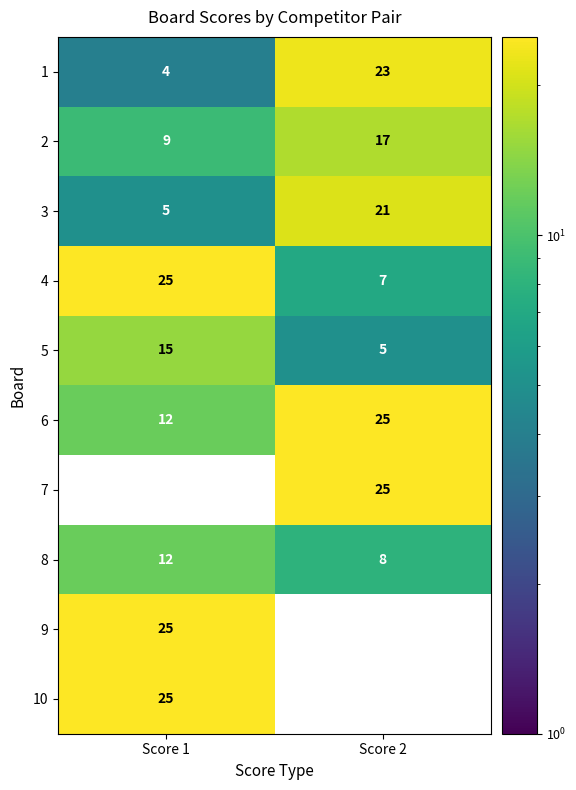

What is the sum of the 7 values at Score 2 and Score 1?

25